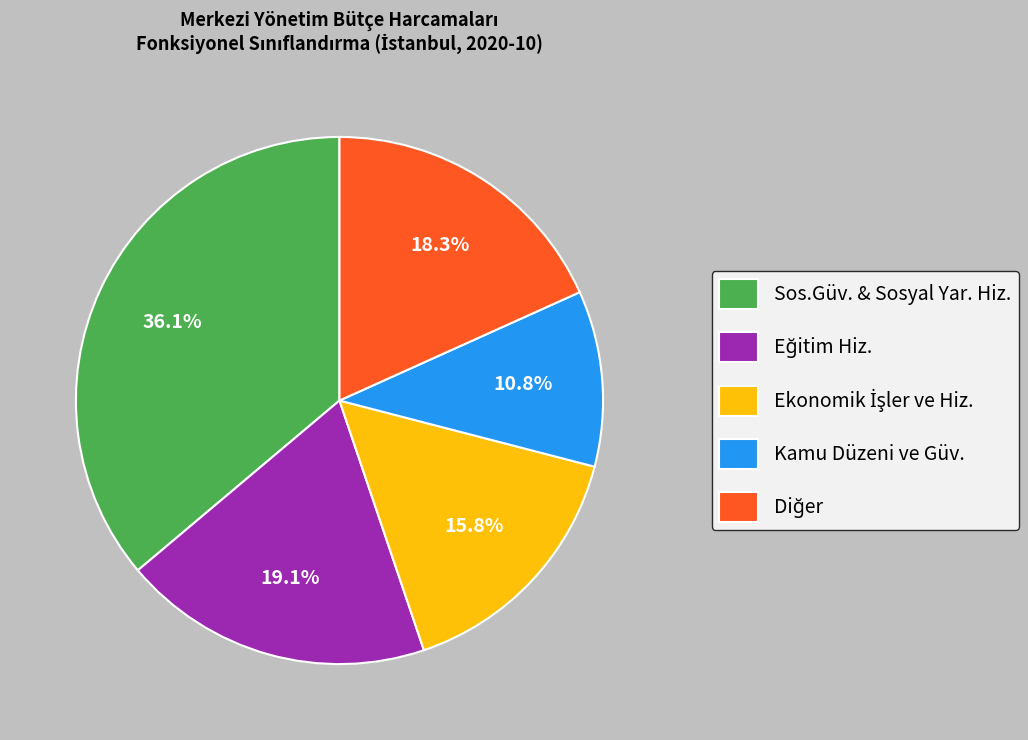

Is it true that Sos.Güv. & Sosyal Yar. Hiz. is 28% of the pie?

False